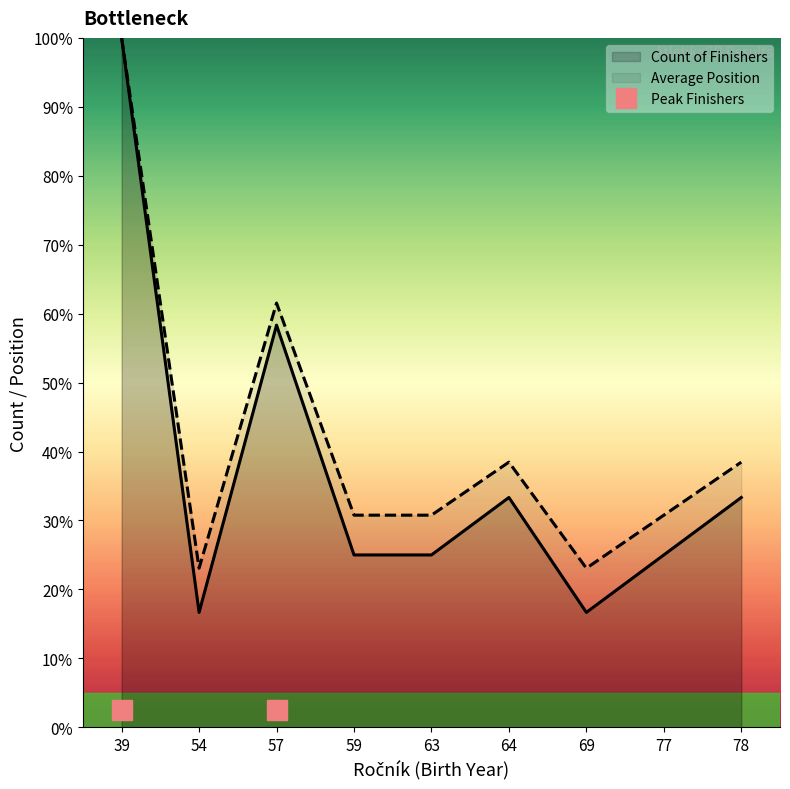

The Average Position series shows 39.1 at 54. True or false?

False